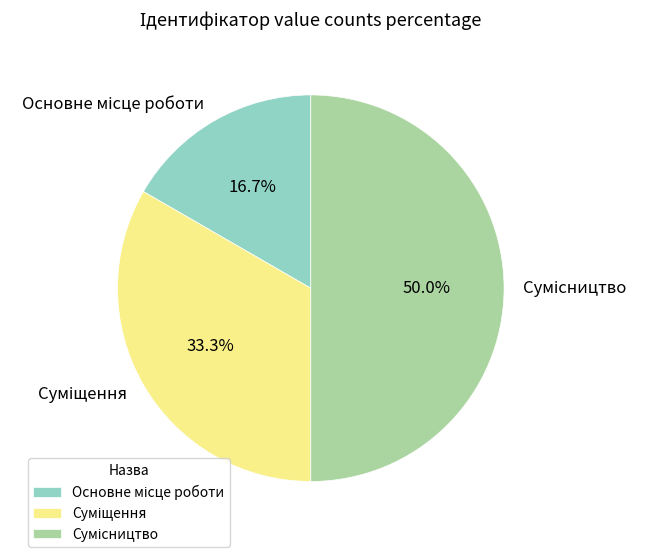

To the nearest percent, what portion does Сумісництво represent?

50%